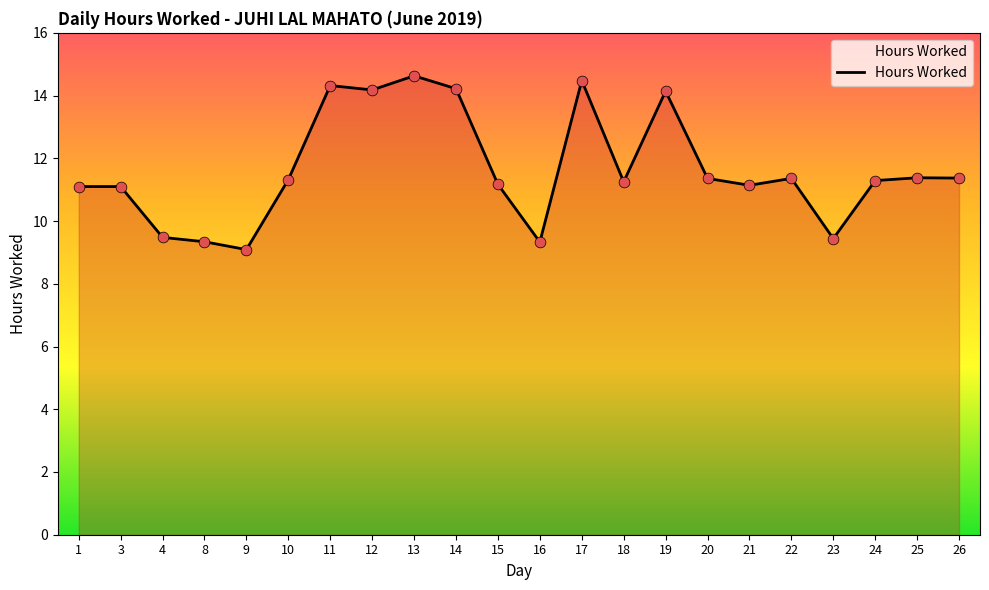

Between 8 and 13, which is larger?

13